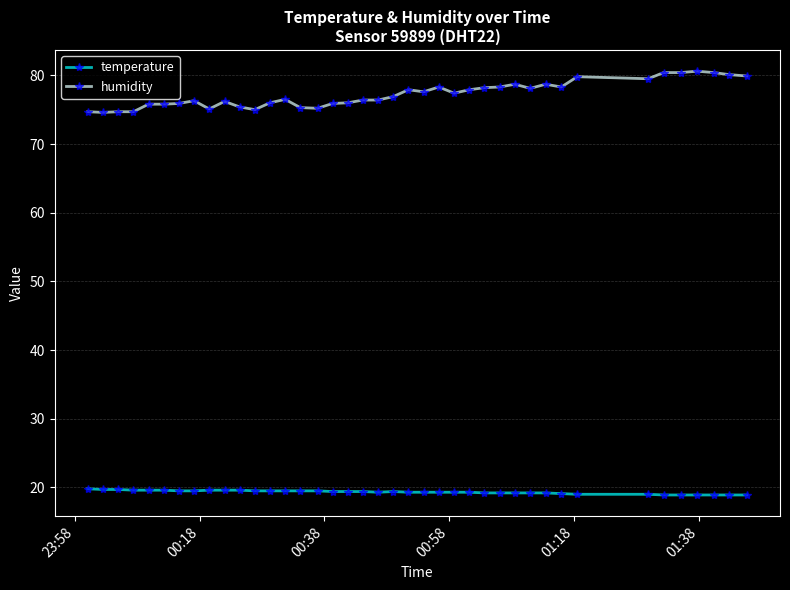

Does the chart display data point markers on the line(s)?

Yes